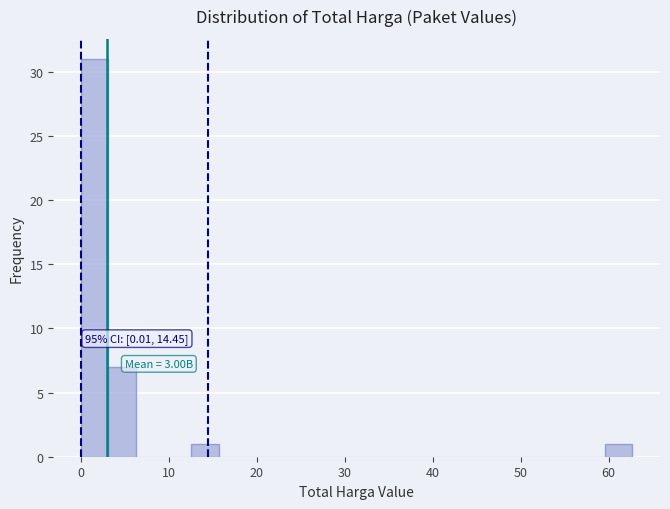

Around what value on the x-axis is the tallest bar? Give the approximate position of its centre, as read against the axis.

2